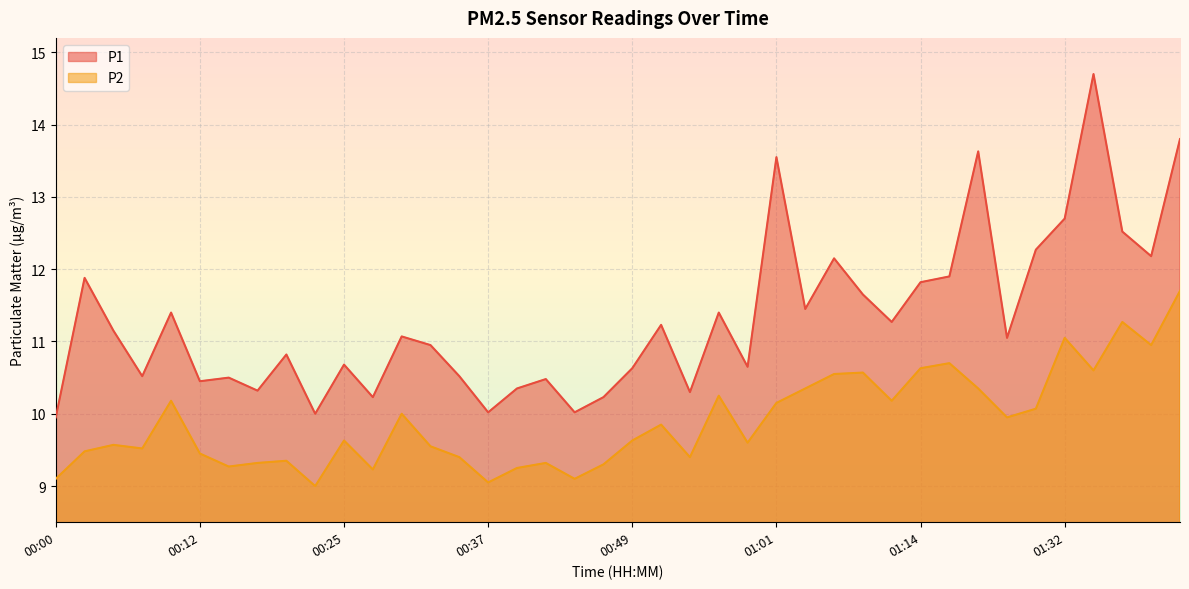

Which has a higher value, 00:05 or 00:00?

00:05